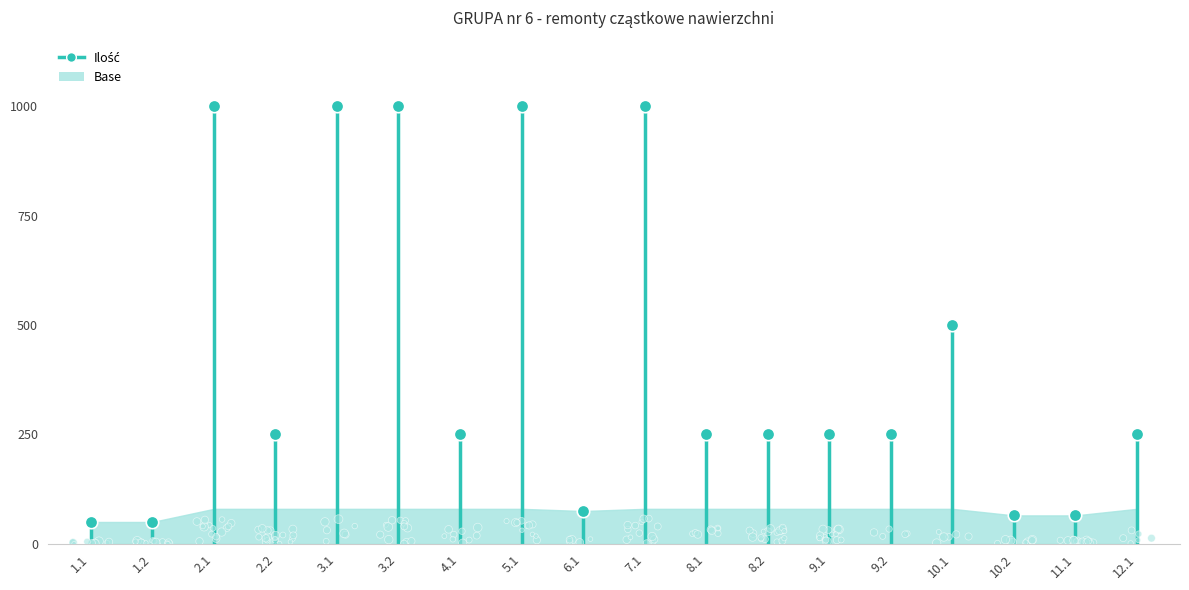

Between 1.2 and 9.1, which is larger?

9.1